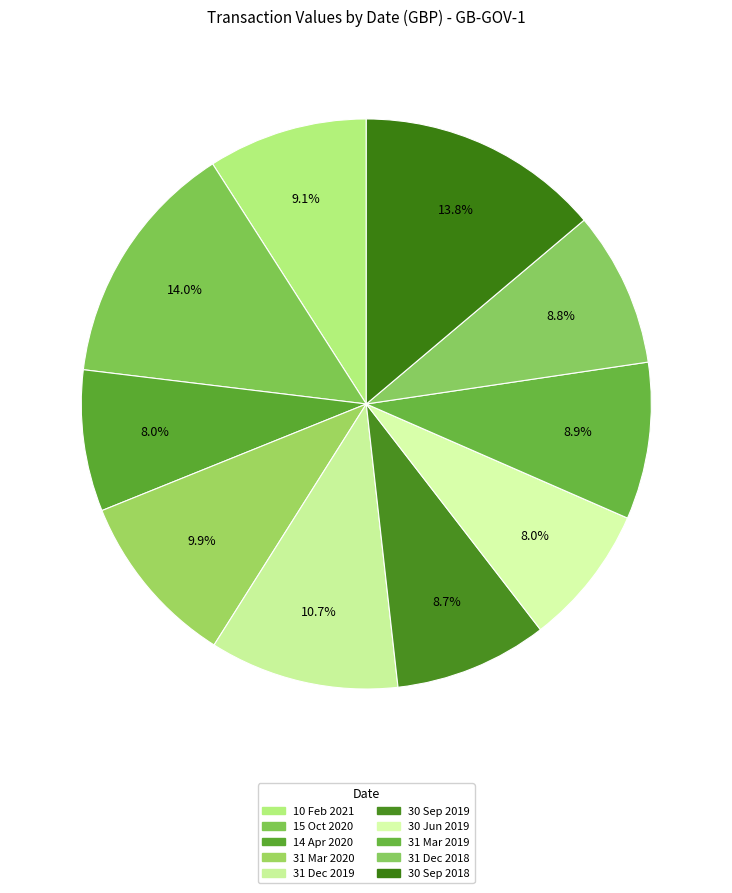

How many segments does this pie chart have?

10